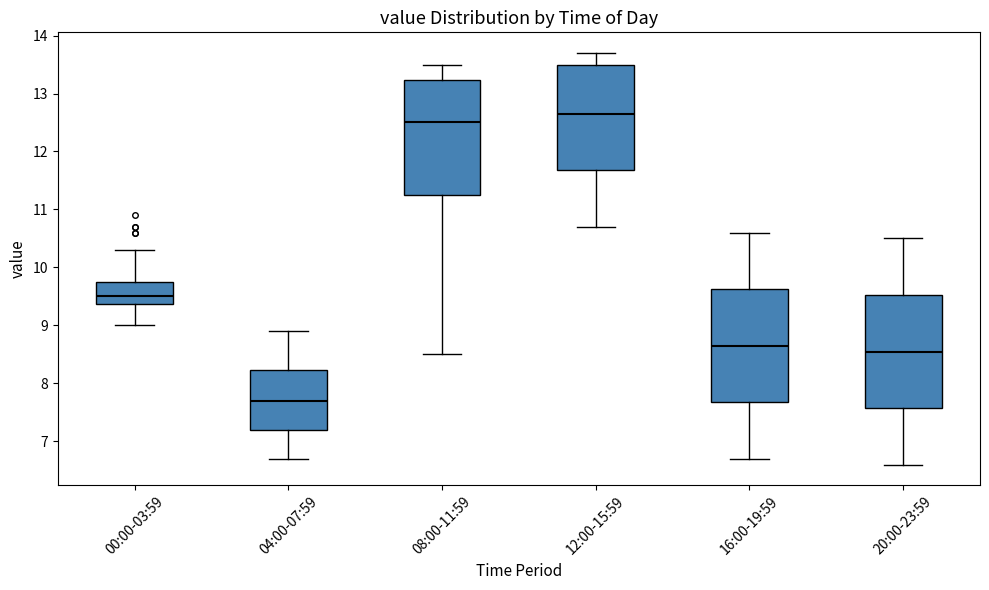

Reading left to right, transcribe this box plot: for each box, give where its median line is, the range the box spans, and where its two whiskers end, as read against the y-axis. The values are not printed on the chart, so give them approximately, as read against the axis.

00:00-03:59: median 9.5, box 9.4 to 9.8, whiskers 9.0 to 10.3
04:00-07:59: median 7.7, box 7.2 to 8.2, whiskers 6.7 to 8.9
08:00-11:59: median 12.5, box 11.3 to 13.2, whiskers 8.5 to 13.5
12:00-15:59: median 12.7, box 11.7 to 13.5, whiskers 10.7 to 13.7
16:00-19:59: median 8.7, box 7.7 to 9.6, whiskers 6.7 to 10.6
20:00-23:59: median 8.6, box 7.6 to 9.5, whiskers 6.6 to 10.5